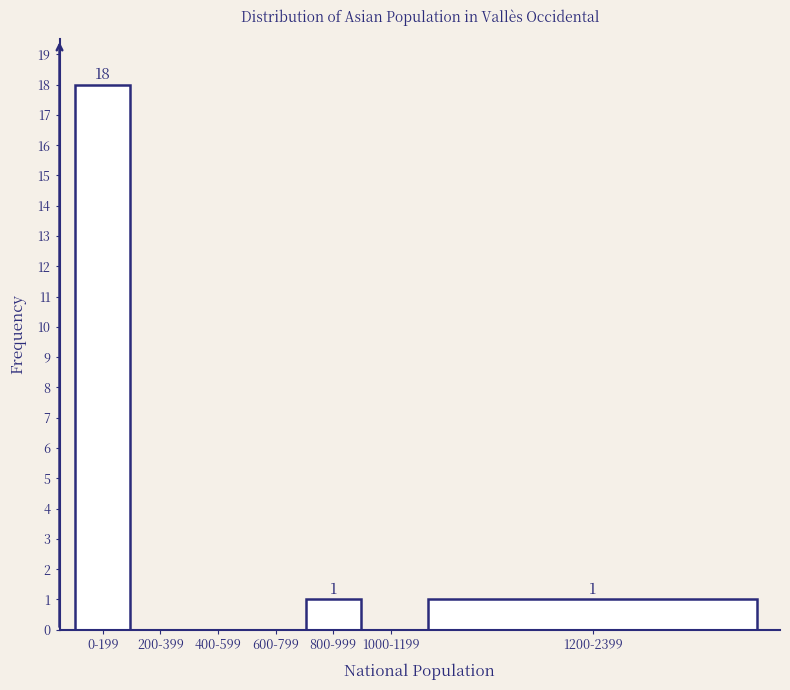

Reading left to right, list all the values displayed in this chart.

0-199=18	200-399=0	400-599=0	600-799=0	800-999=1	1000-1199=0	1200-2399=1